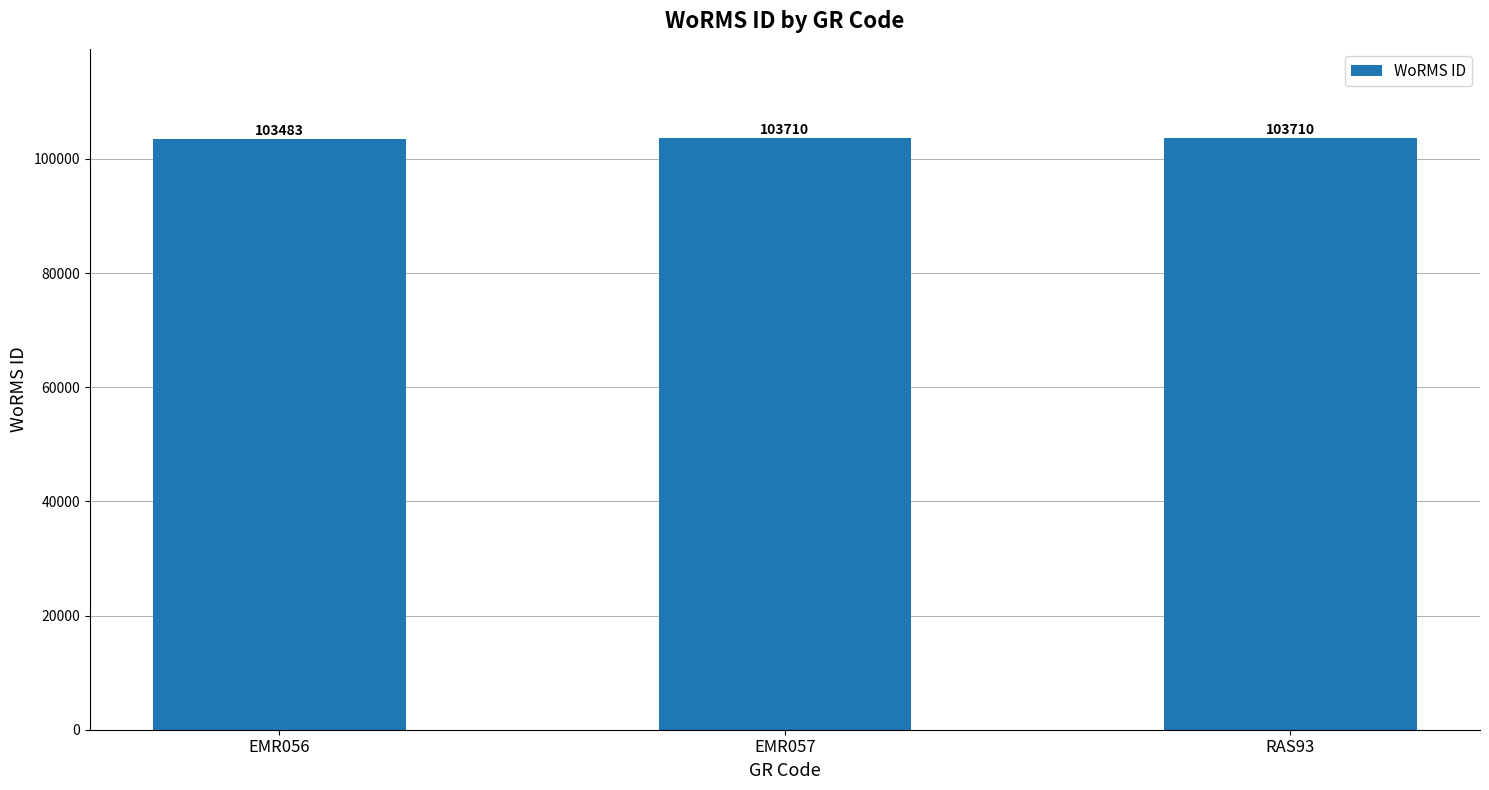

Are the bars horizontal?

No